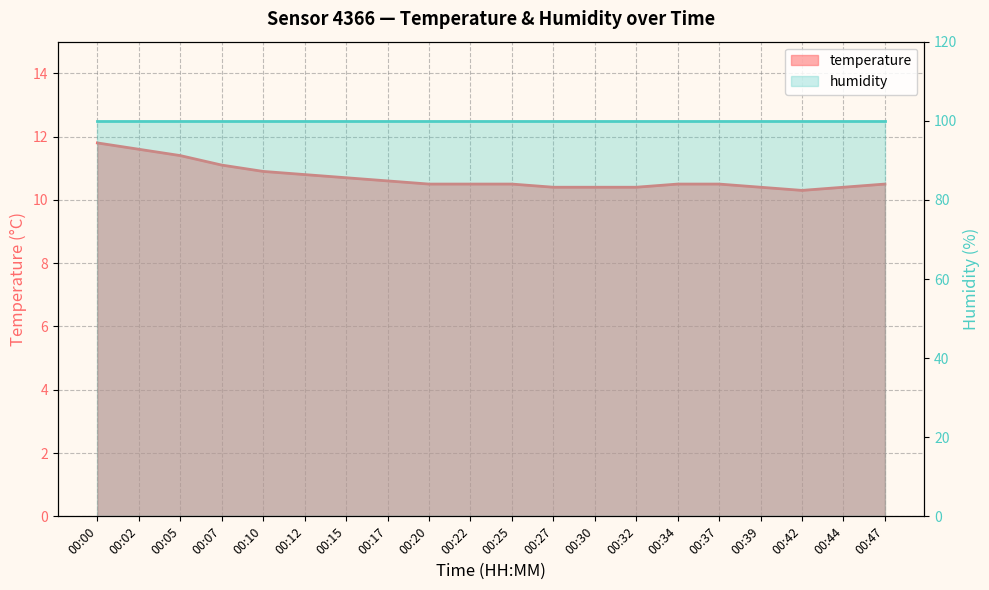

What is the difference between the second highest and minimum values?

1.3